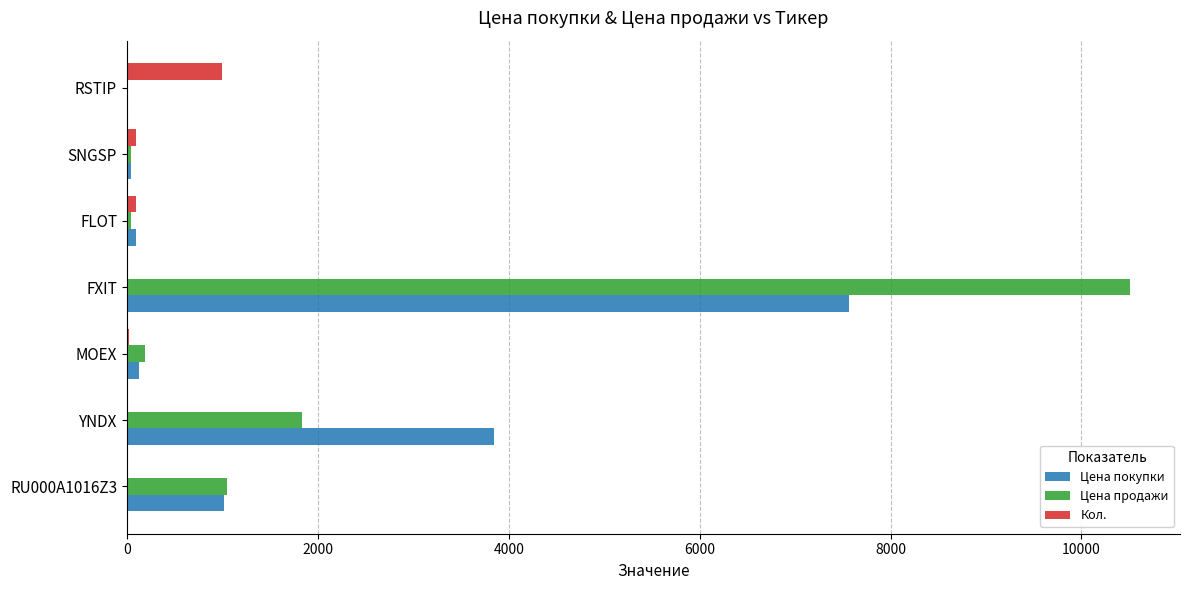

The value of Кол. at RSTIP is 1644.1. True or false?

False